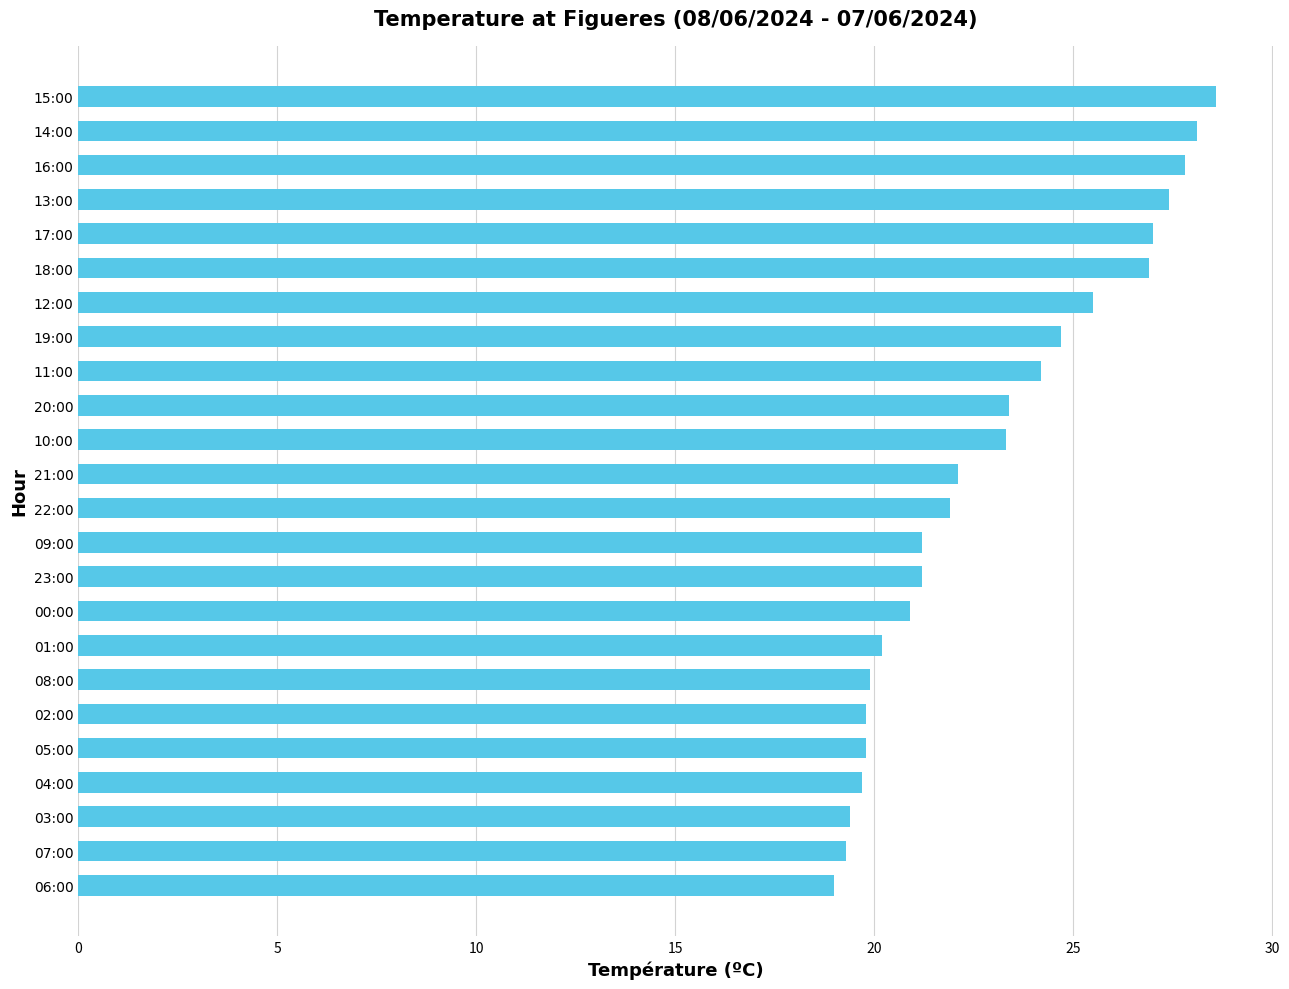

The value at 07:00 is 29.8. True or false?

False